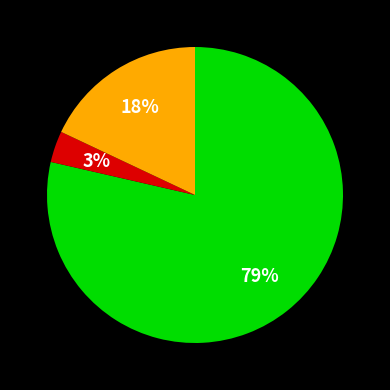

Is there a majority slice in this chart?

Yes